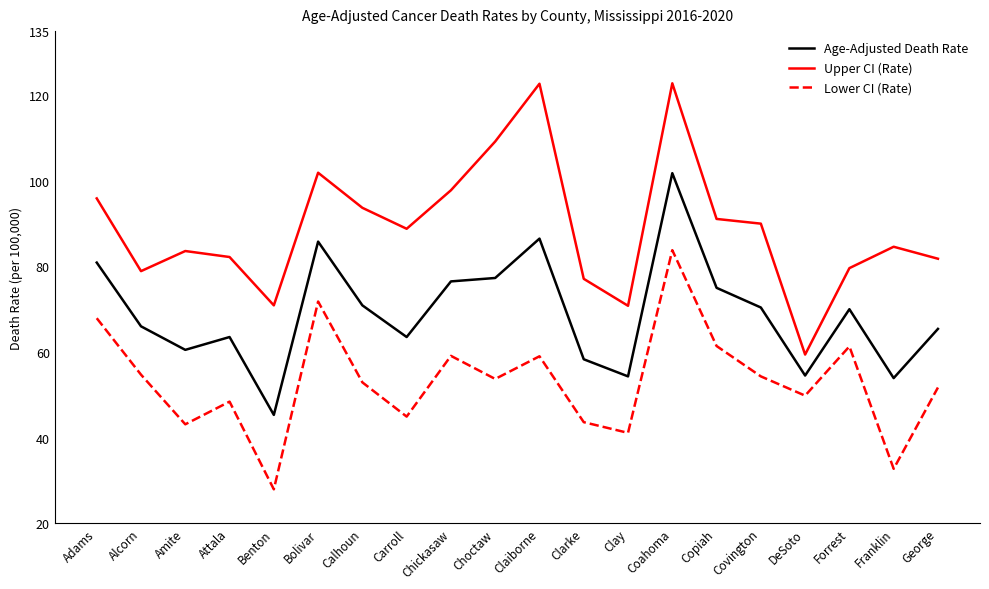

What is the minimum value shown in the chart?

27.9